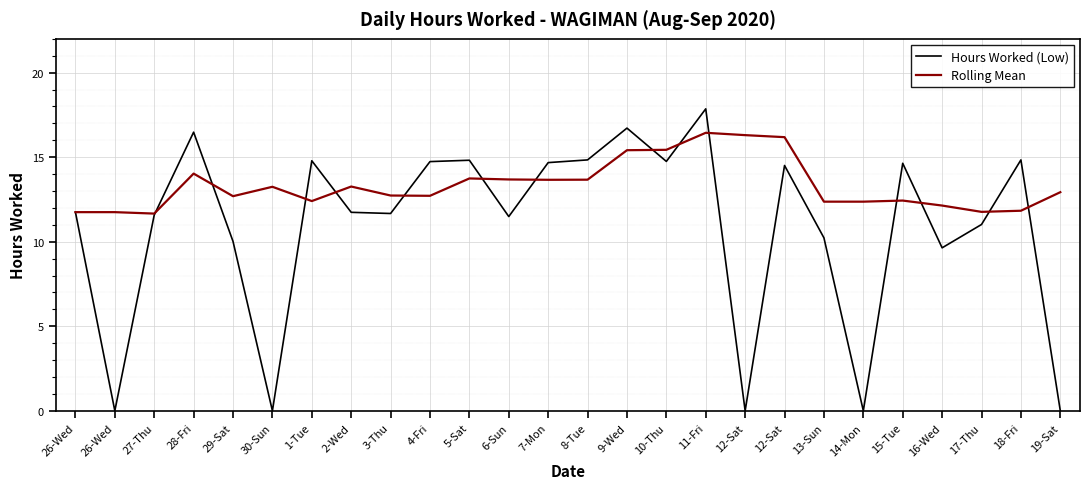

What is the maximum value shown in the chart?

17.9